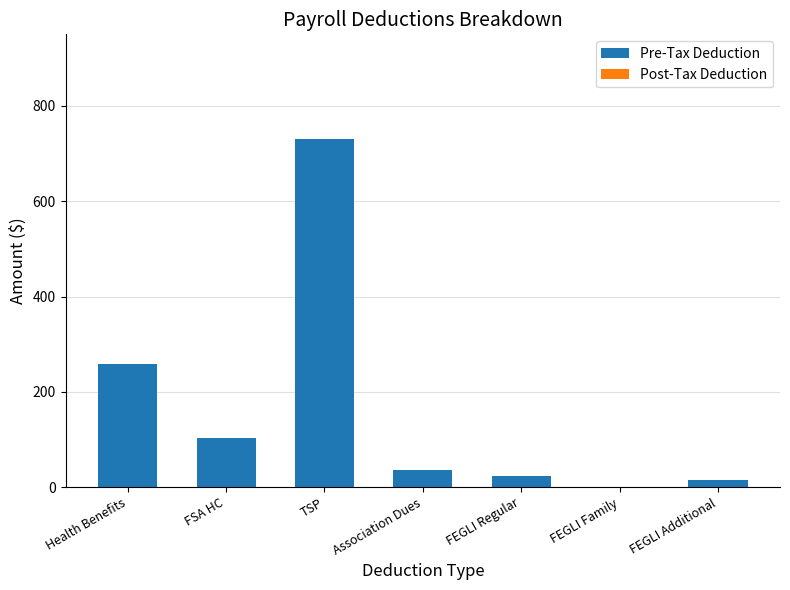

What is the sum of all values?

1164.9